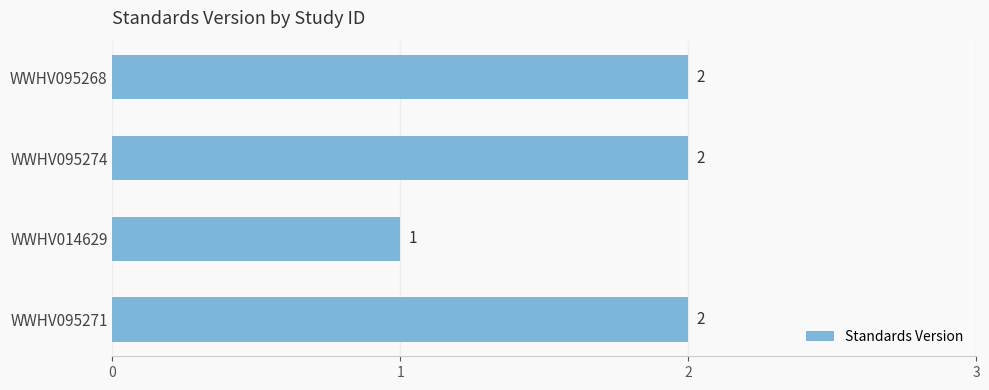

Count the number of data series in this chart.

1